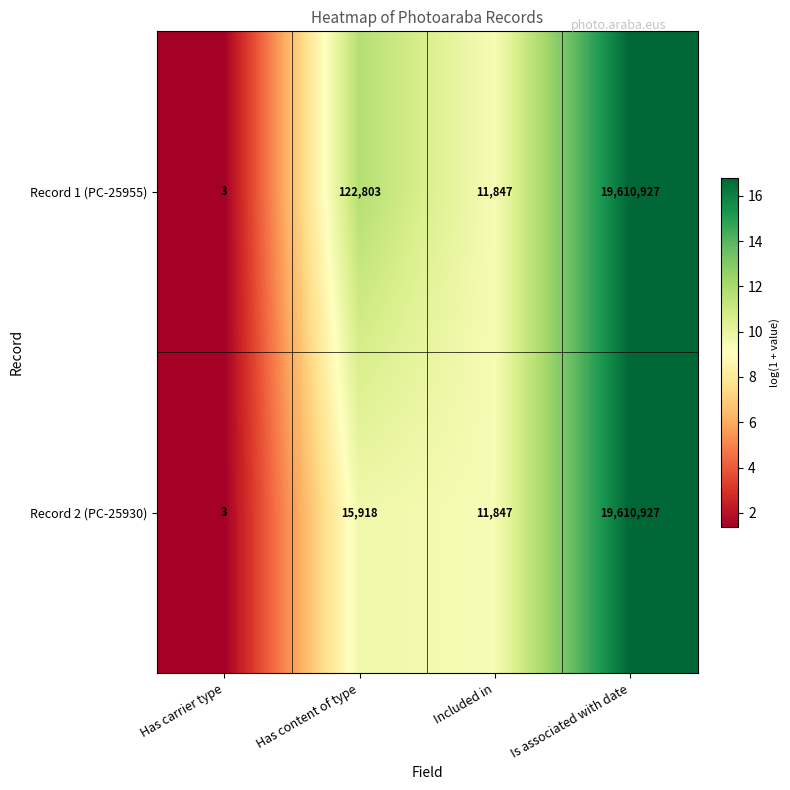

What is the average value of the Record 1 (PC-25955) series?

4936395